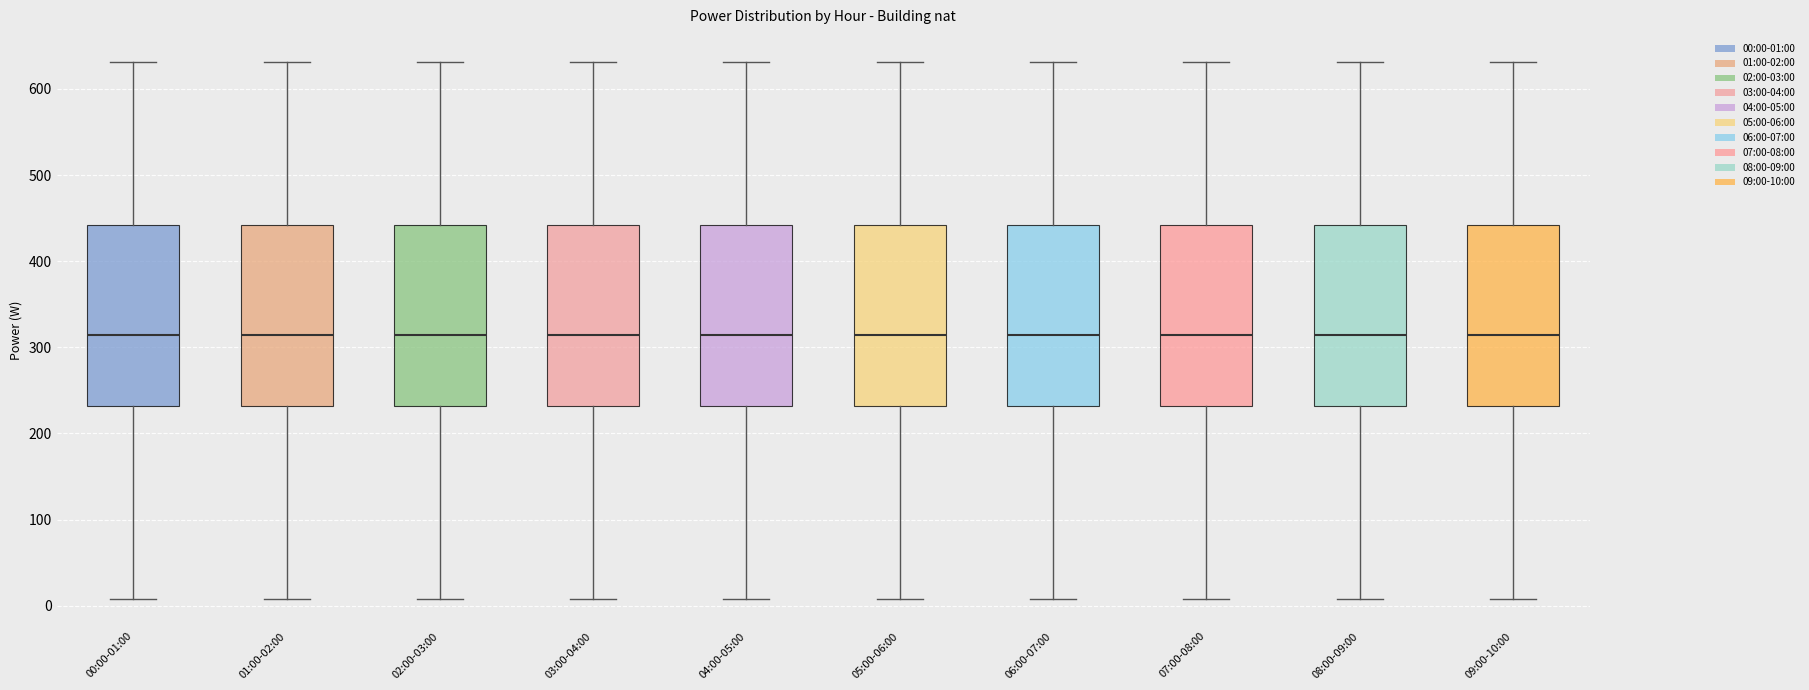

Where does the lower whisker of the box for 01:00-02:00 end on the y-axis? The values are not printed on the chart, so give them approximately, as read against the axis.

10